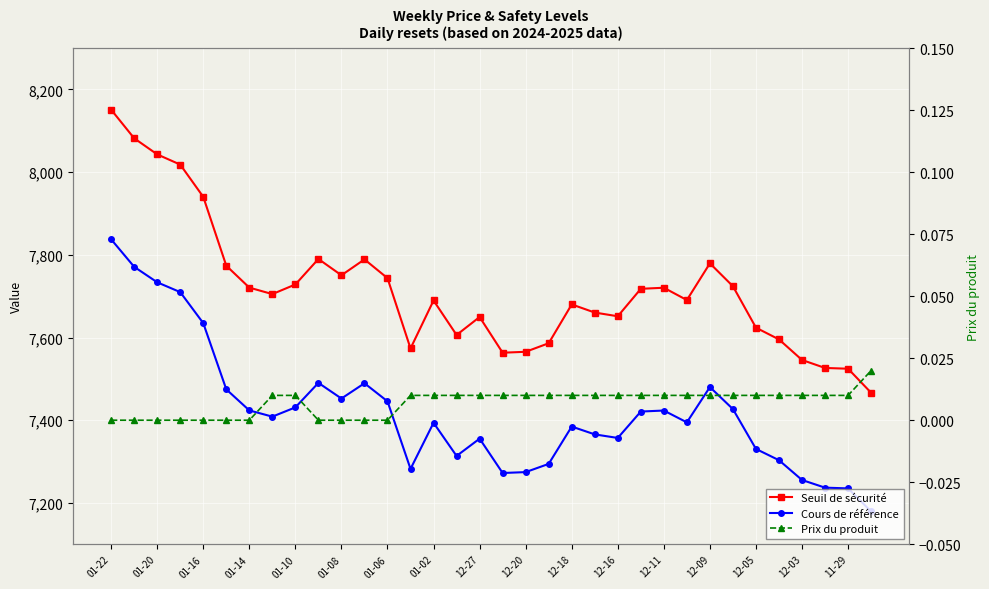

What are all the series names shown in the legend?

Seuil de sécurité, Cours de référence, Prix du produit